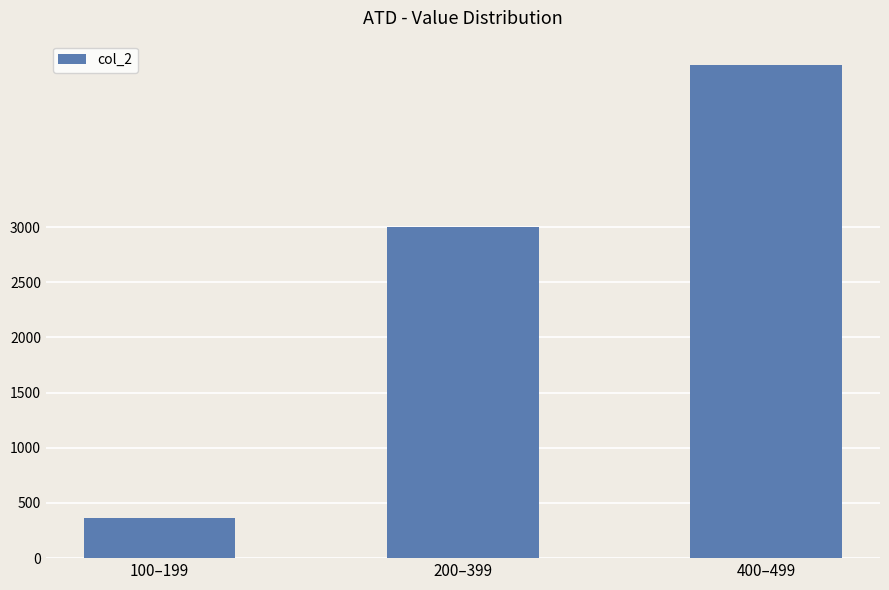

Rank the categories by value from lowest to highest.

100–199, 200–399, 400–499